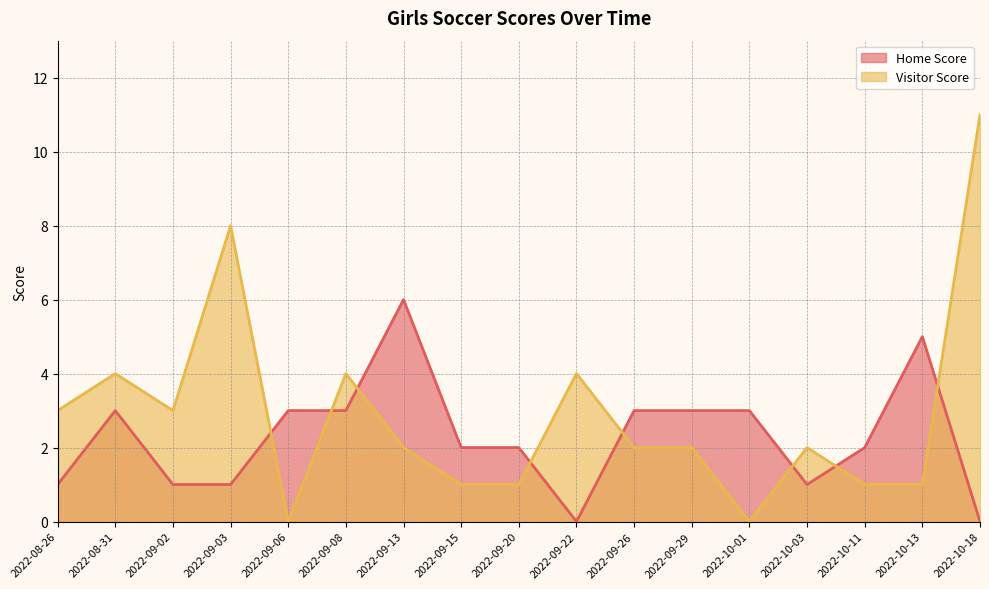

Which series has the largest range (max minus min)?

Visitor Score